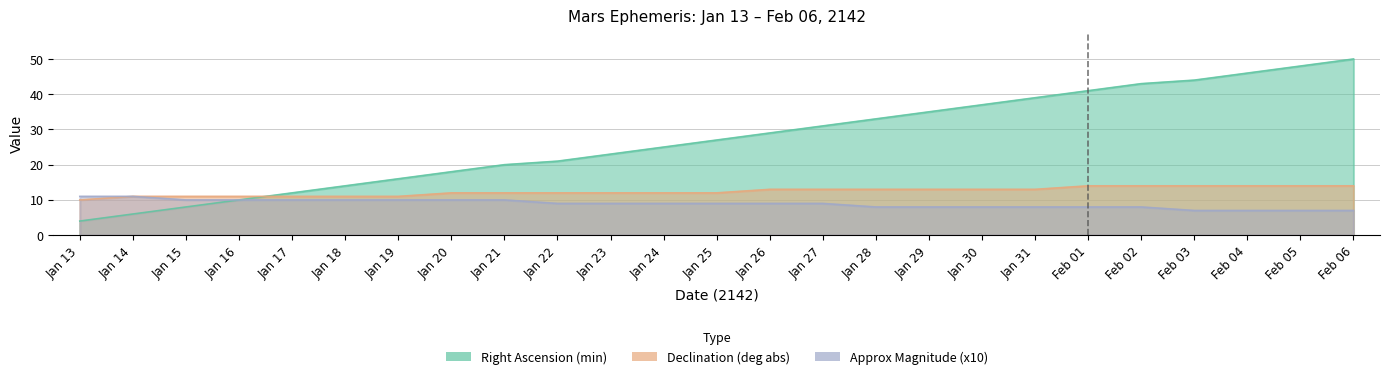

How many lines are shown in the chart?

3